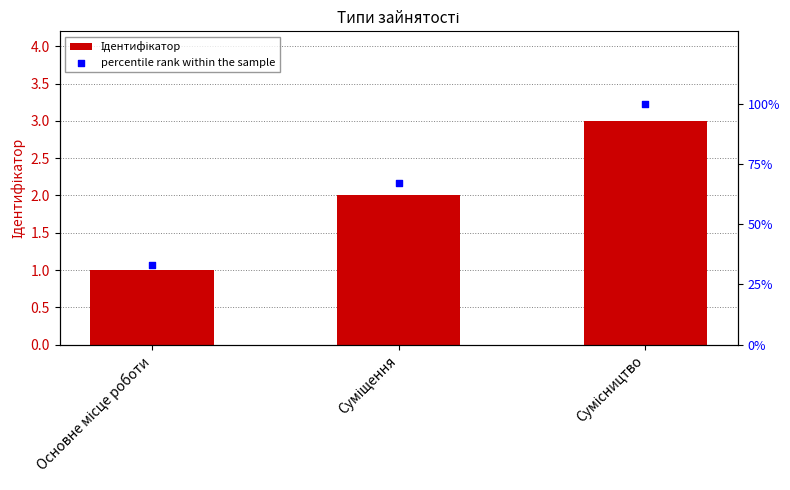

Is the value of Ідентифікатор at Суміщення greater than the value of percentile rank within the sample at Сумісництво?

No